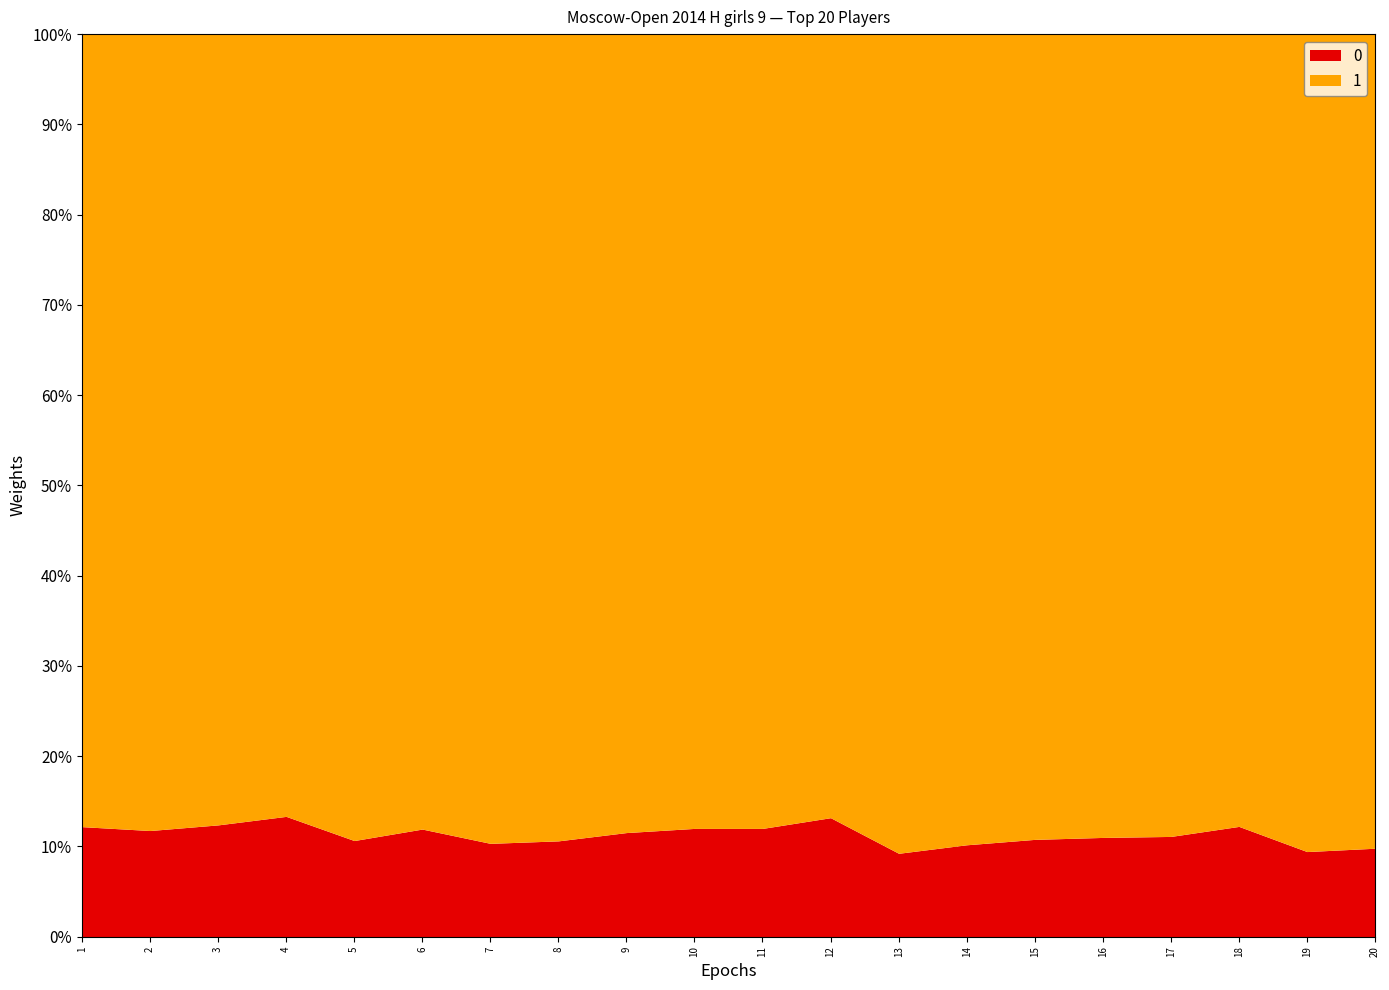

What is the total value across all series at 15?

100.0